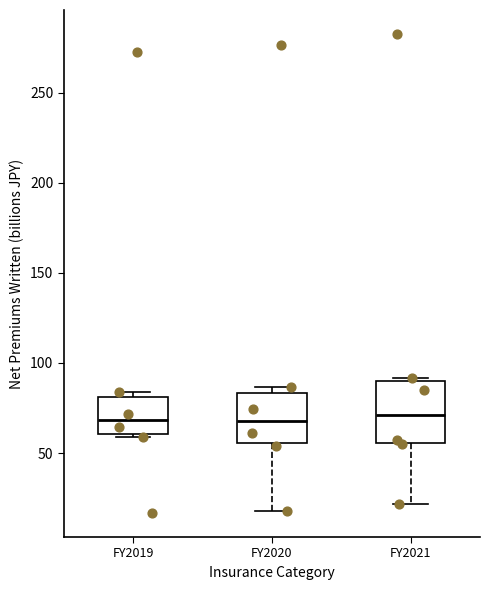

Reading left to right, transcribe this box plot: for each box, give where its median line is, the range the box spans, and where its two whiskers end, as read against the y-axis. The values are not printed on the chart, so give them approximately, as read against the axis.

FY2019: median 70, box 60 to 80, whiskers 60 to 85
FY2020: median 70, box 55 to 85, whiskers 20 to 85 (just above the box's upper edge)
FY2021: median 70, box 55 to 90, whiskers 20 to 90 (just above the box's upper edge)